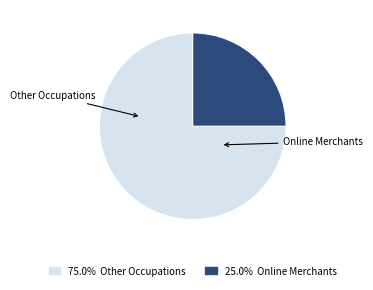

Is there a majority slice in this chart?

Yes